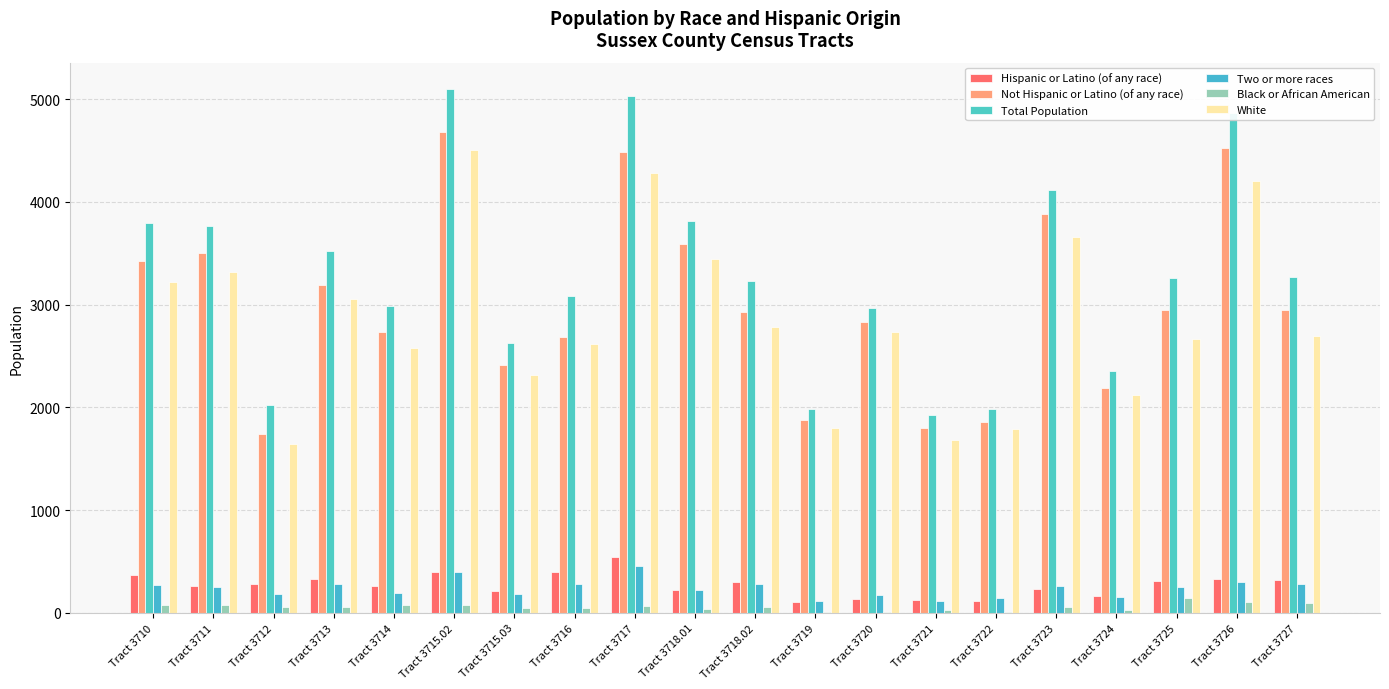

At which label does White reach its peak?

Tract 3715.02